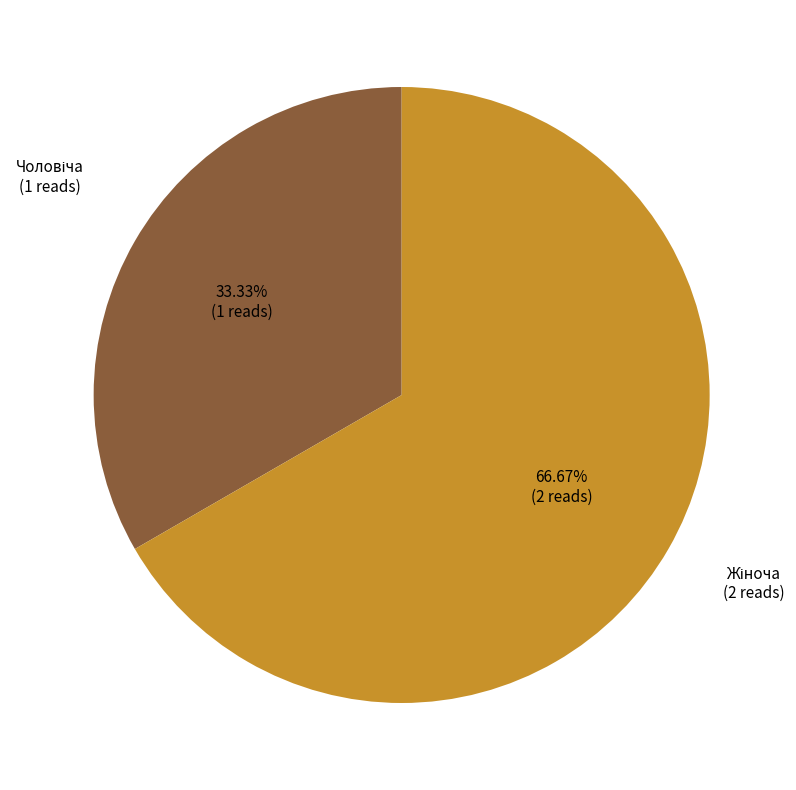

Is there a majority slice in this chart?

Yes